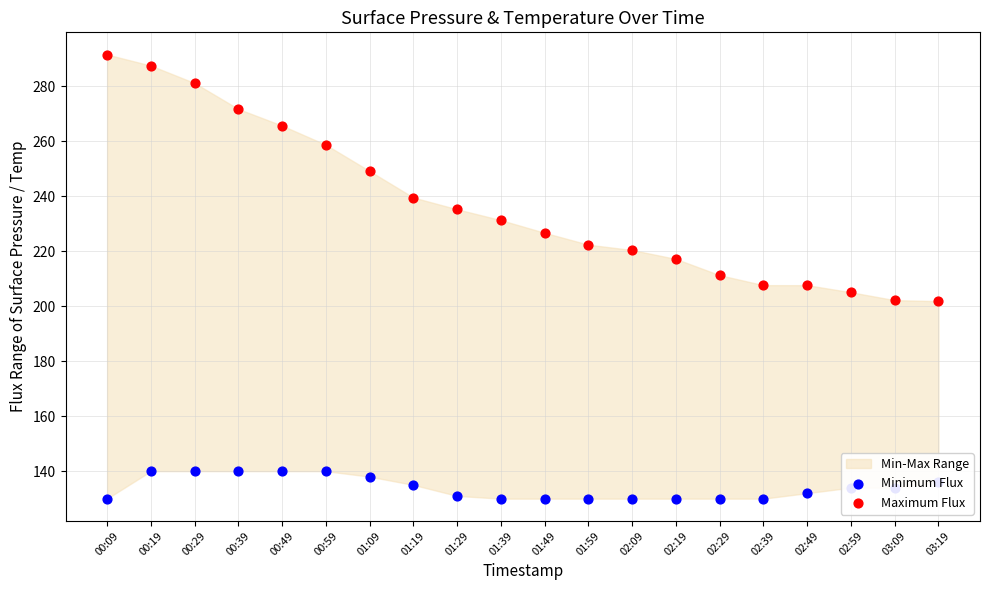

Is the value of Minimum Flux at 02:59 greater than the value of Maximum Flux at 00:19?

No